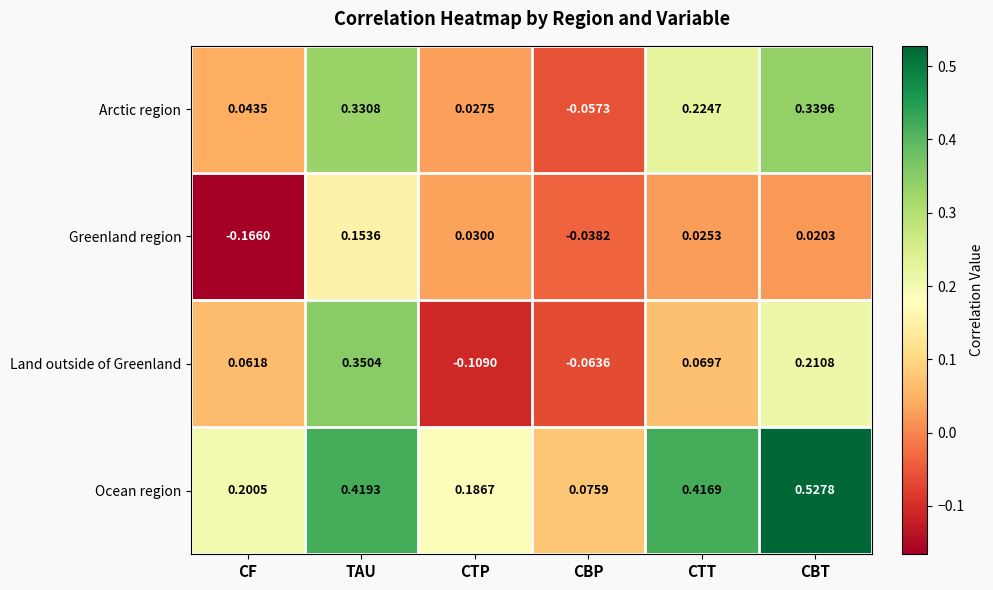

Count the number of categories in the chart.

6